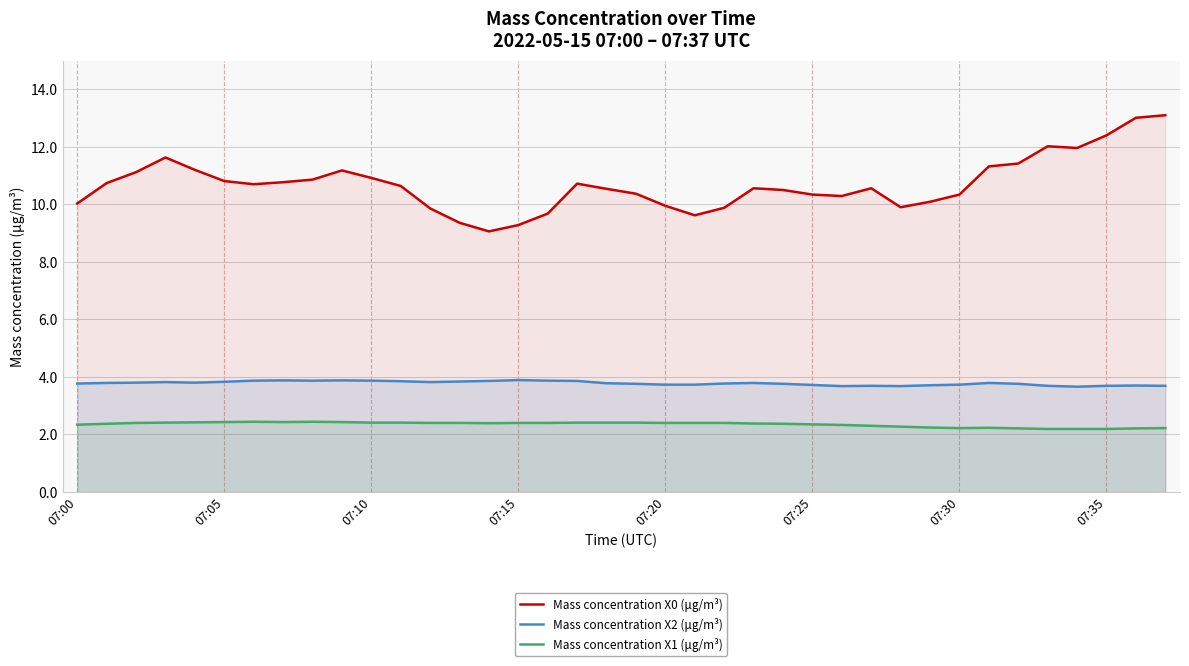

What is the highest value of the Mass concentration X1 (μg/m³) series?

2.4